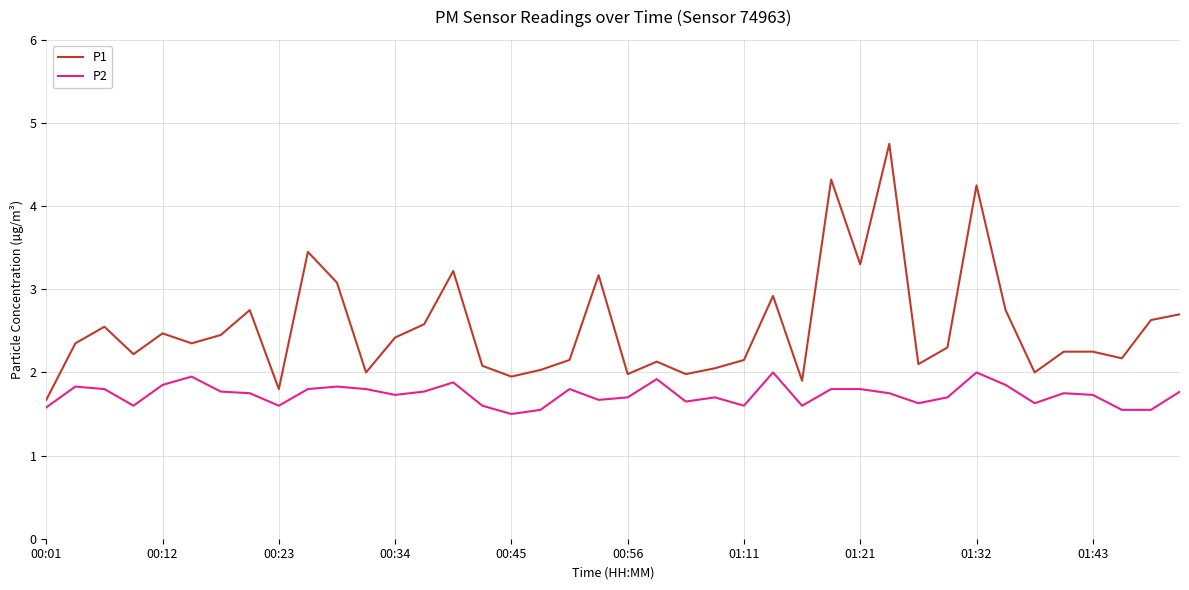

Count the P2 values in the range 1 to 2.

40